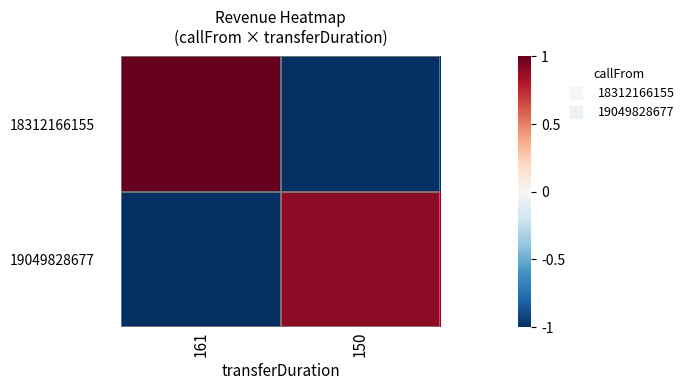

At how many categories does at least one series exceed 0?

2